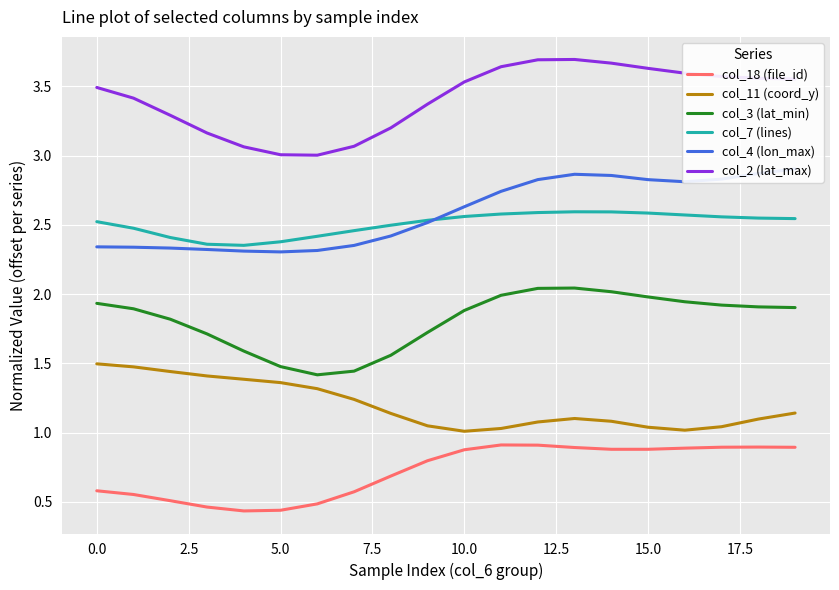

True or false: col_2 (lat_max) and col_4 (lon_max) cross at least once.

False